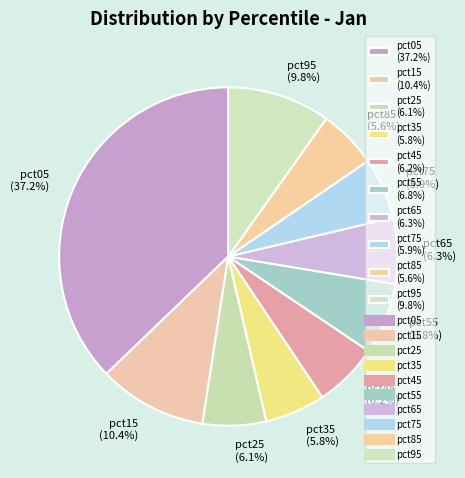

Between pct55 and pct05, which is larger?

pct05